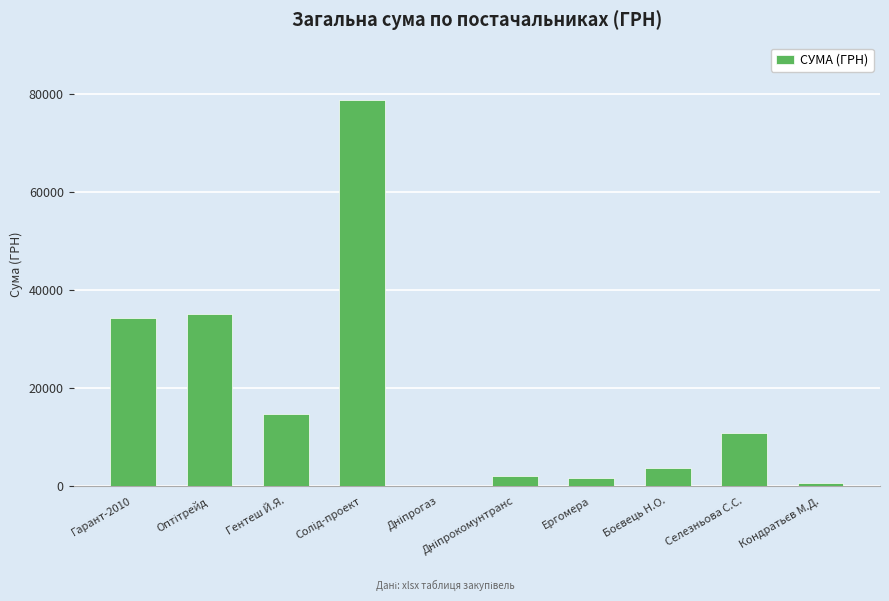

How many data points does each series have?

10